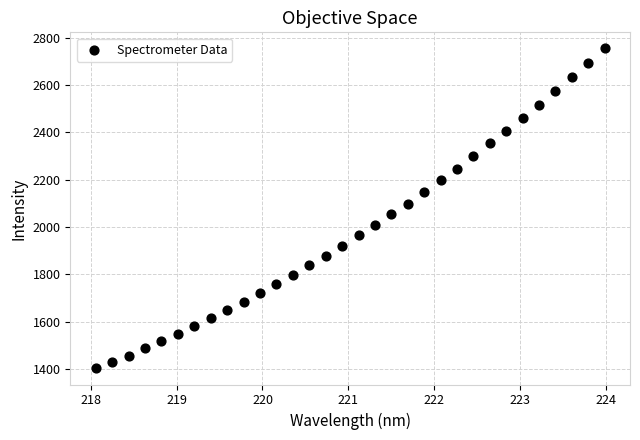

What is the range of Y values (max minus min)?

1352.5